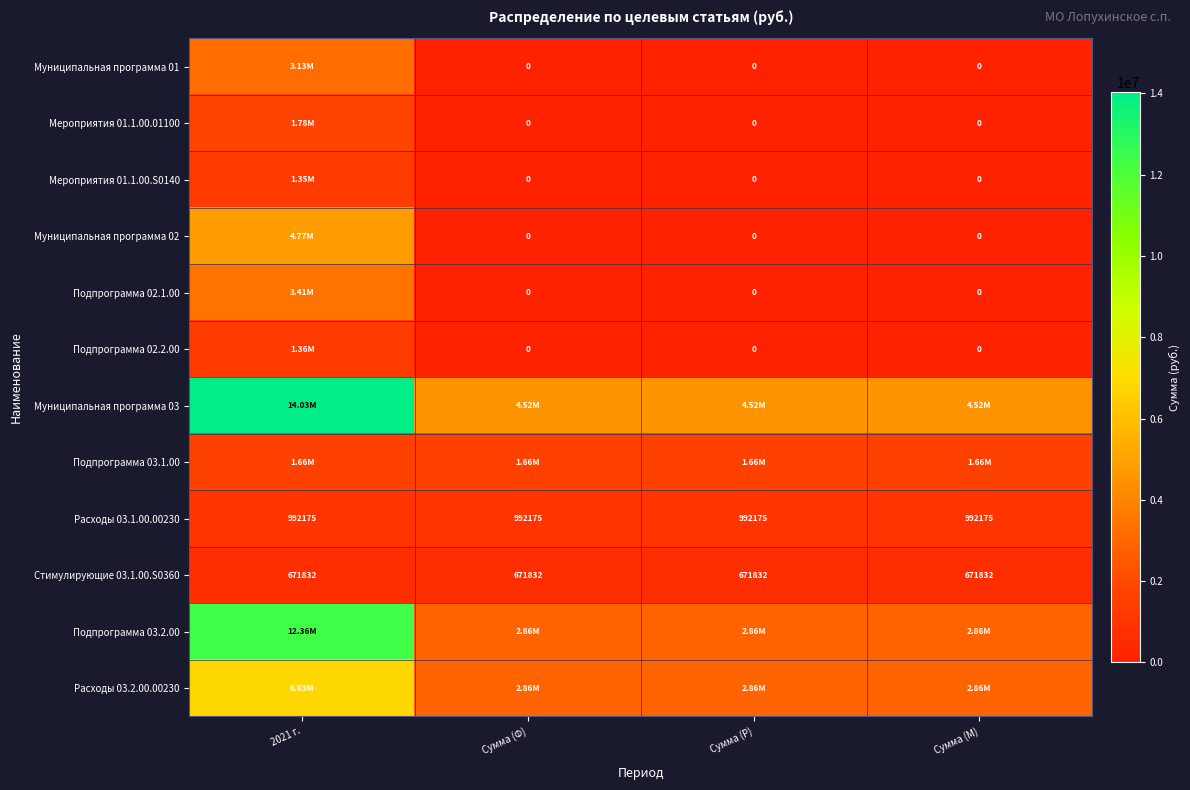

List the series in order of their peak value, highest first.

Муниципальная программа 03, Подпрограмма 03.2.00, Расходы 03.2.00.00230, Муниципальная программа 02, Подпрограмма 02.1.00, Муниципальная программа 01, Мероприятия 01.1.00.01100, Подпрограмма 03.1.00, Подпрограмма 02.2.00, Мероприятия 01.1.00.S0140, Расходы 03.1.00.00230, Стимулирующие 03.1.00.S0360